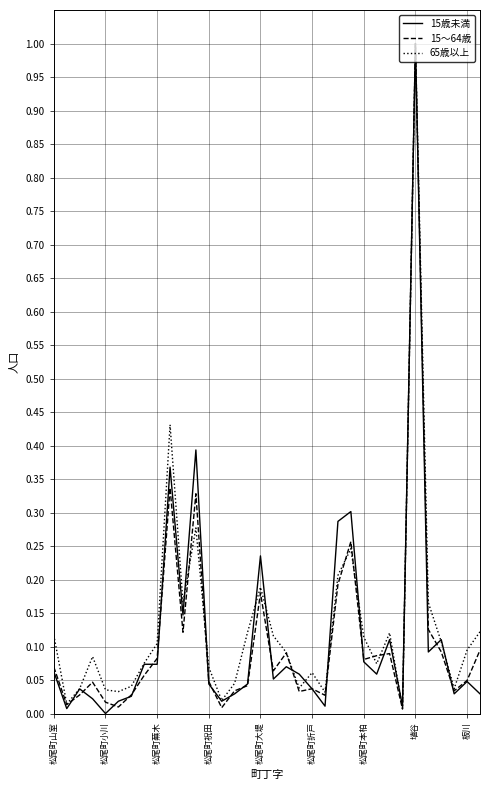

What is the difference between the maximum and second lowest values in the 65歳以上 series?

1.0